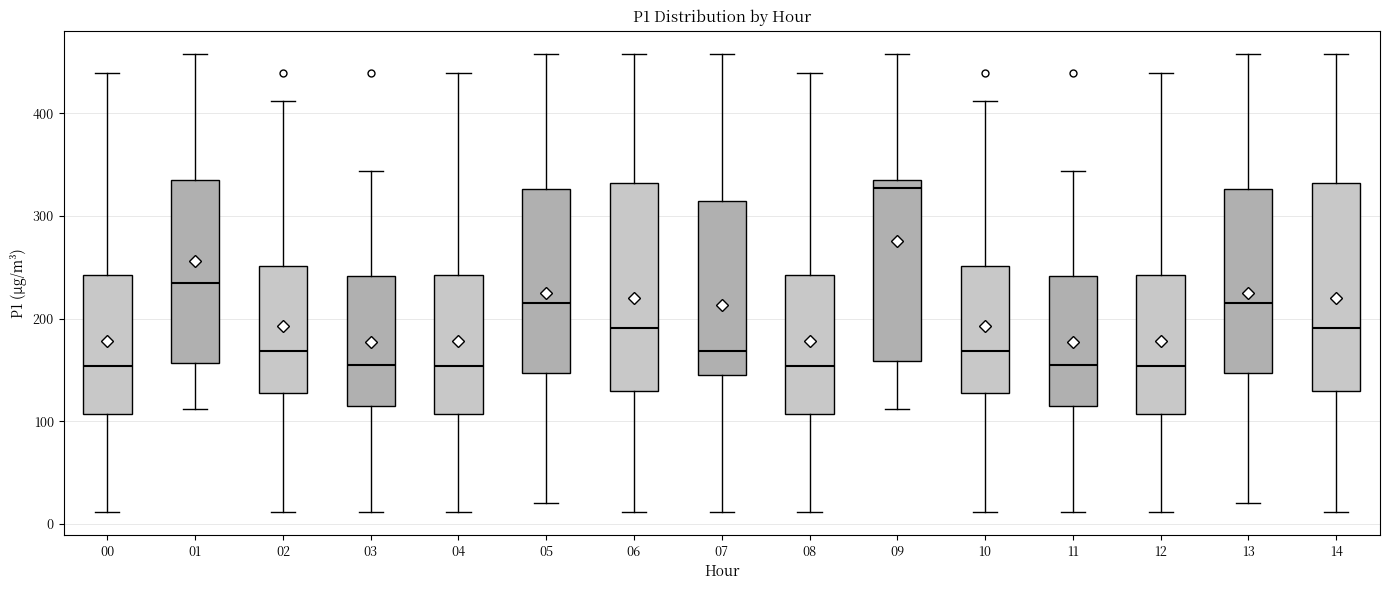

Where does the median line of the box at x = 12 sit on the y-axis? The values are not printed on the chart, so give them approximately, as read against the axis.

150